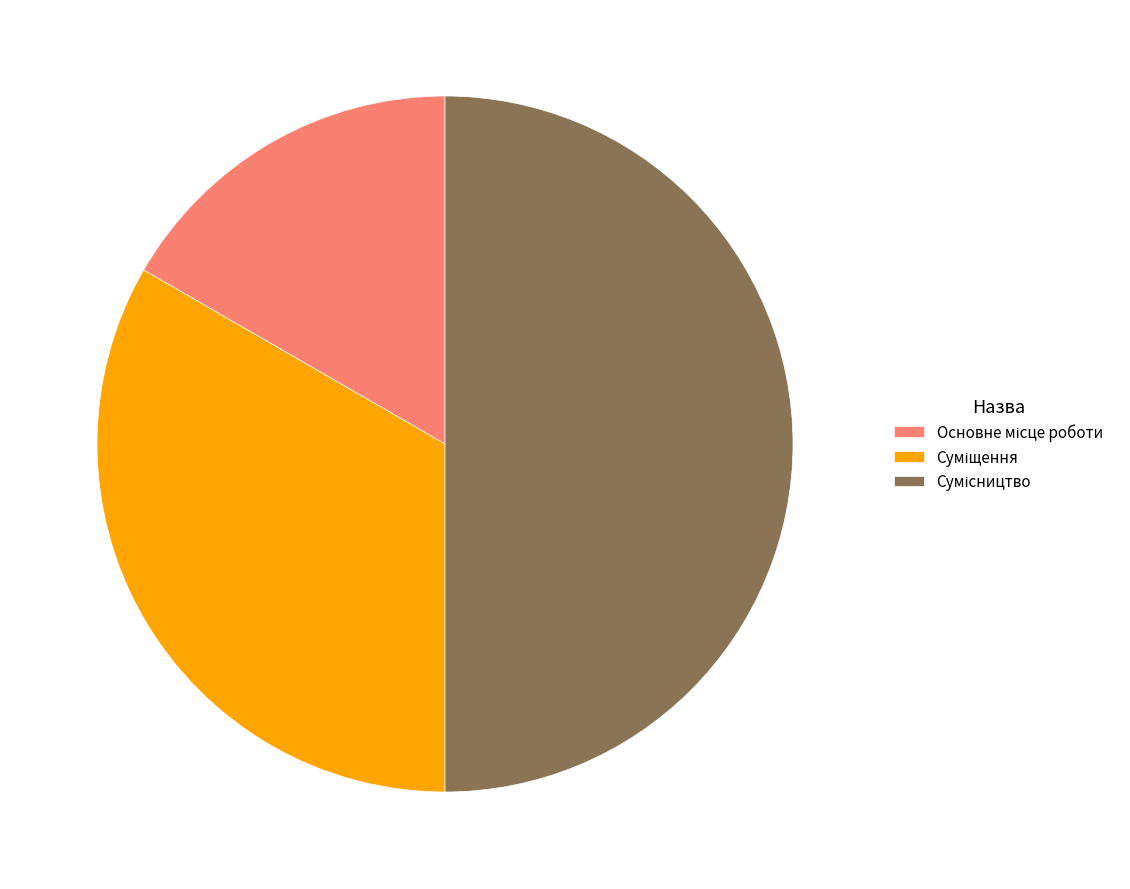

Count the number of slices in the pie.

3